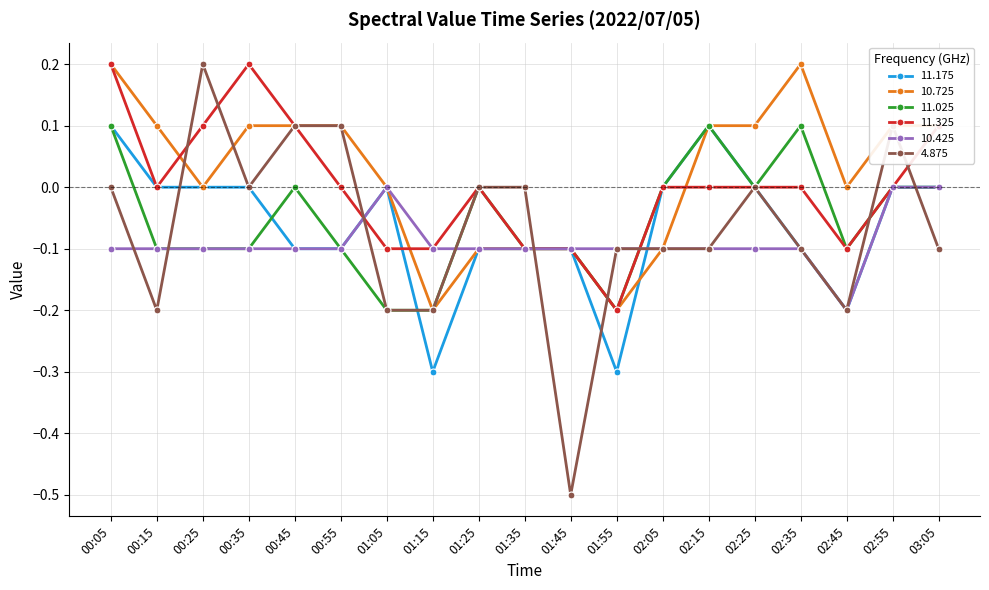

What are all the series names shown in the legend?

11.175, 10.725, 11.025, 11.325, 10.425, 4.875